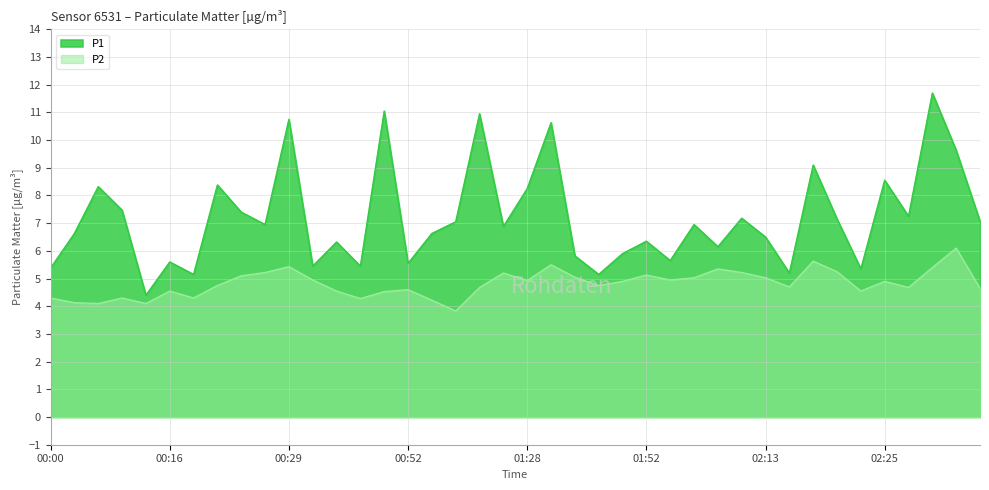

What is the difference between the second highest and minimum values in the P1 series?

6.7